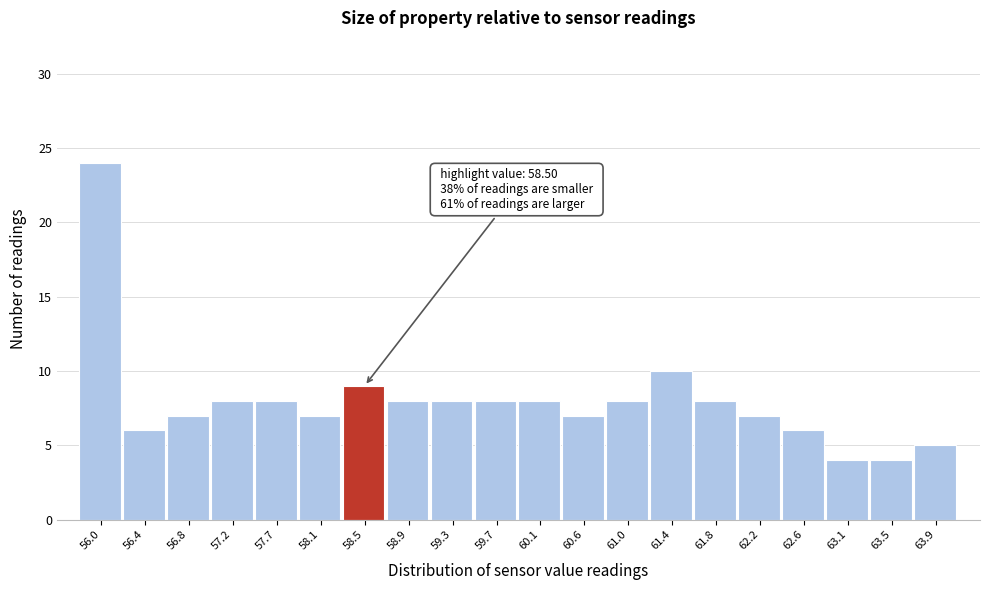

Reading right to left, extract all data points from this chart.

63.9=5	63.5=4	63.1=4	62.6=6	62.2=7	61.8=8	61.4=10	61.0=8	60.6=7	60.1=8	59.7=8	59.3=8	58.9=8	58.5=9	58.1=7	57.7=8	57.2=8	56.8=7	56.4=6	56.0=24